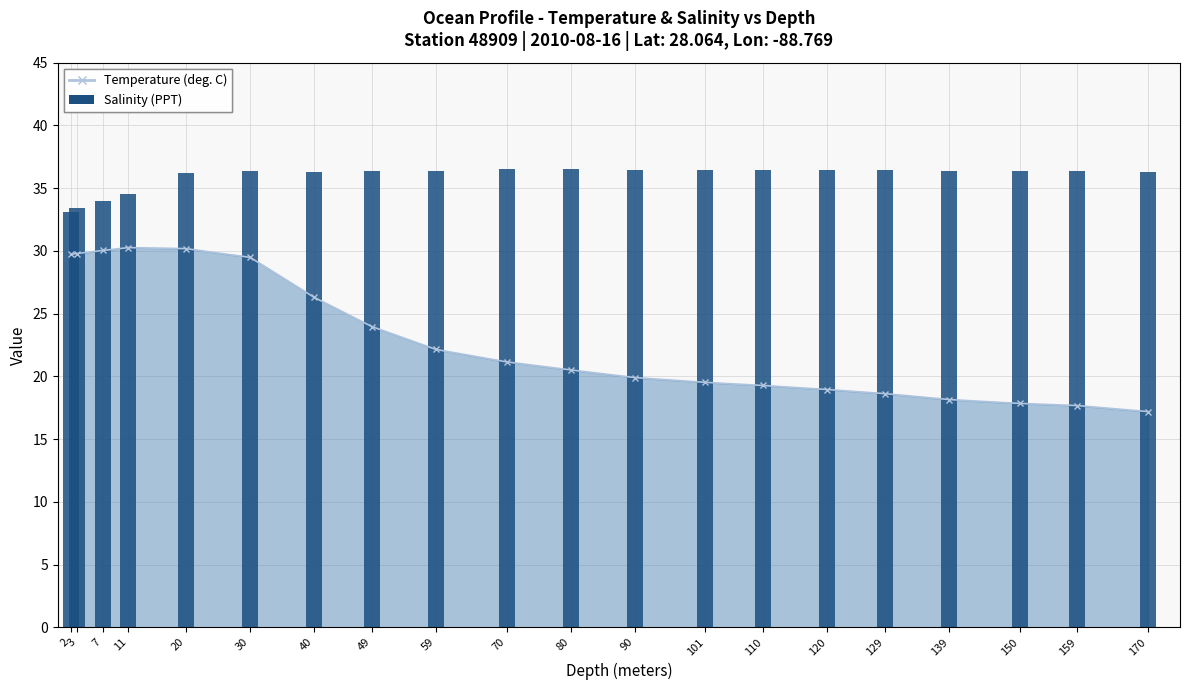

What is the greatest value displayed?

36.5